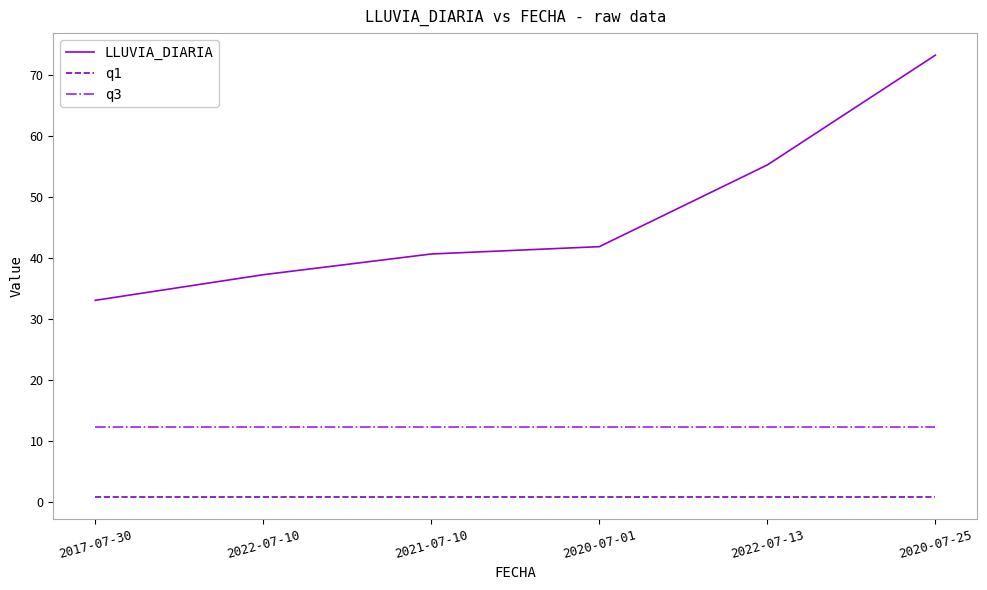

What is the average value of the q1 series?

0.8